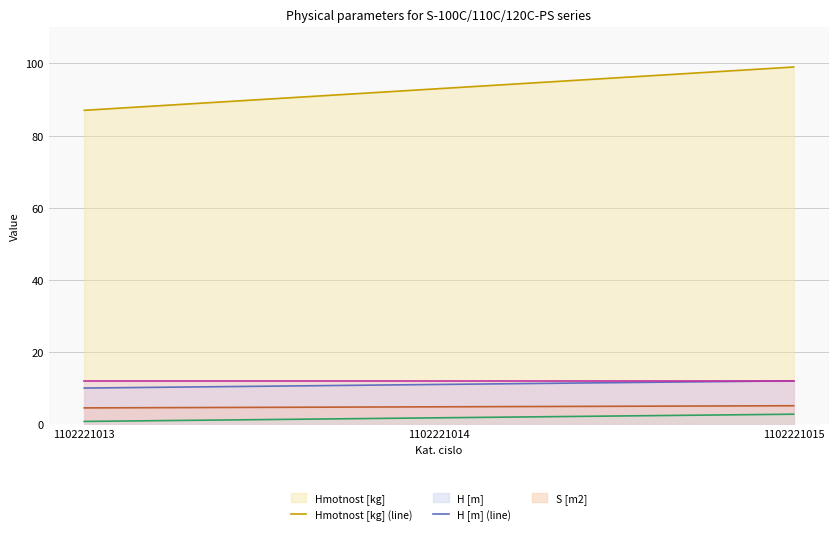

Reading left to right, transcribe all the data shown in this chart.

Hmotnost [kg] (line): 87.0	93.0	99.0
H [m] (line): 10.0	11.0	12.0
S [m2] (line): 4.5	4.8	5.1
H2 [m] (line): 0.8	1.8	2.8
Z [mm/m] (line): 12.0	12.0	12.0